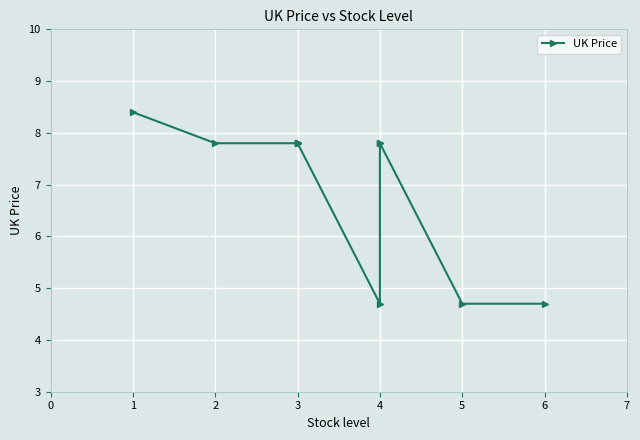

What is the difference between the maximum and minimum values?

3.7